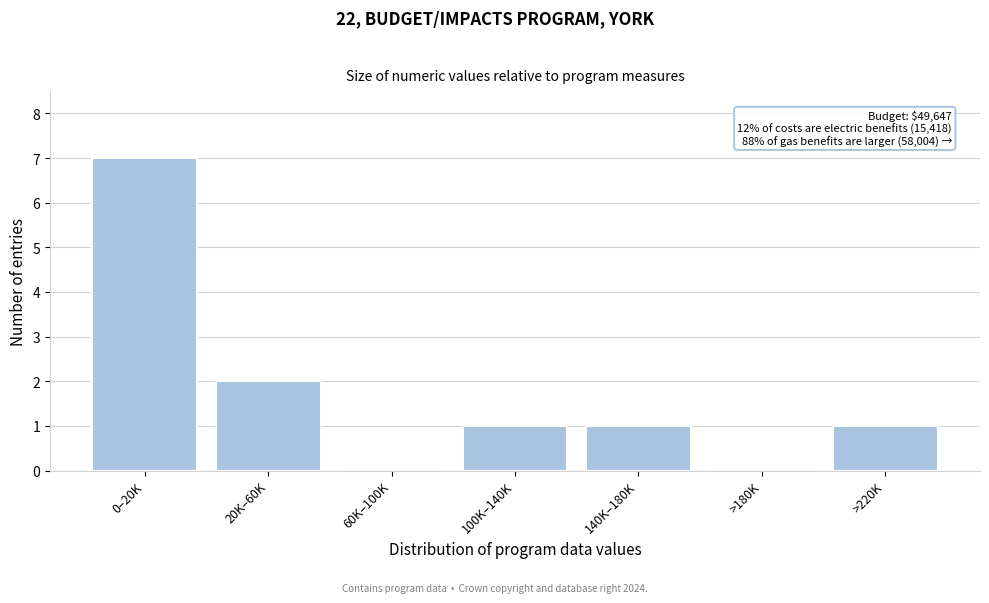

Reading left to right, list all the values displayed in this chart.

0–20K=7	20K–60K=2	60K–100K=0	100K–140K=1	140K–180K=1	>180K=0	>220K=1